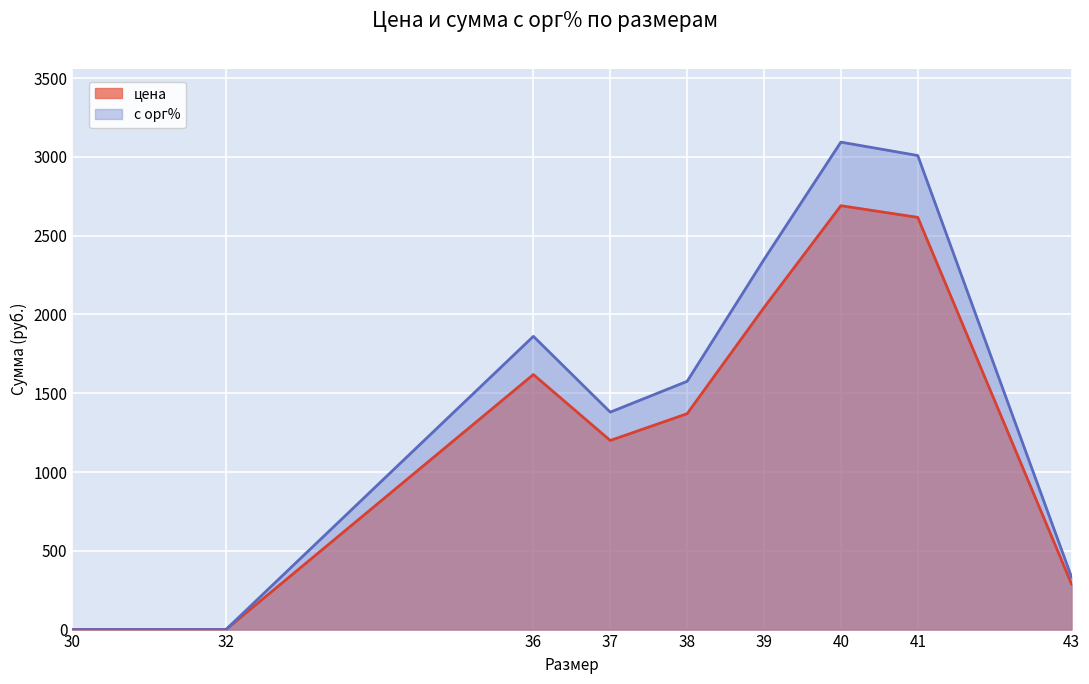

Reading right to left, what are all the values shown in this chart?

цена: 290.0	2616.0	2690.0	2043.5	1370.0	1200.0	1618.5	0.0	0.0
с орг%: 333.5	3008.4	3093.5	2348.5	1575.4	1380.0	1861.0	0.0	0.0